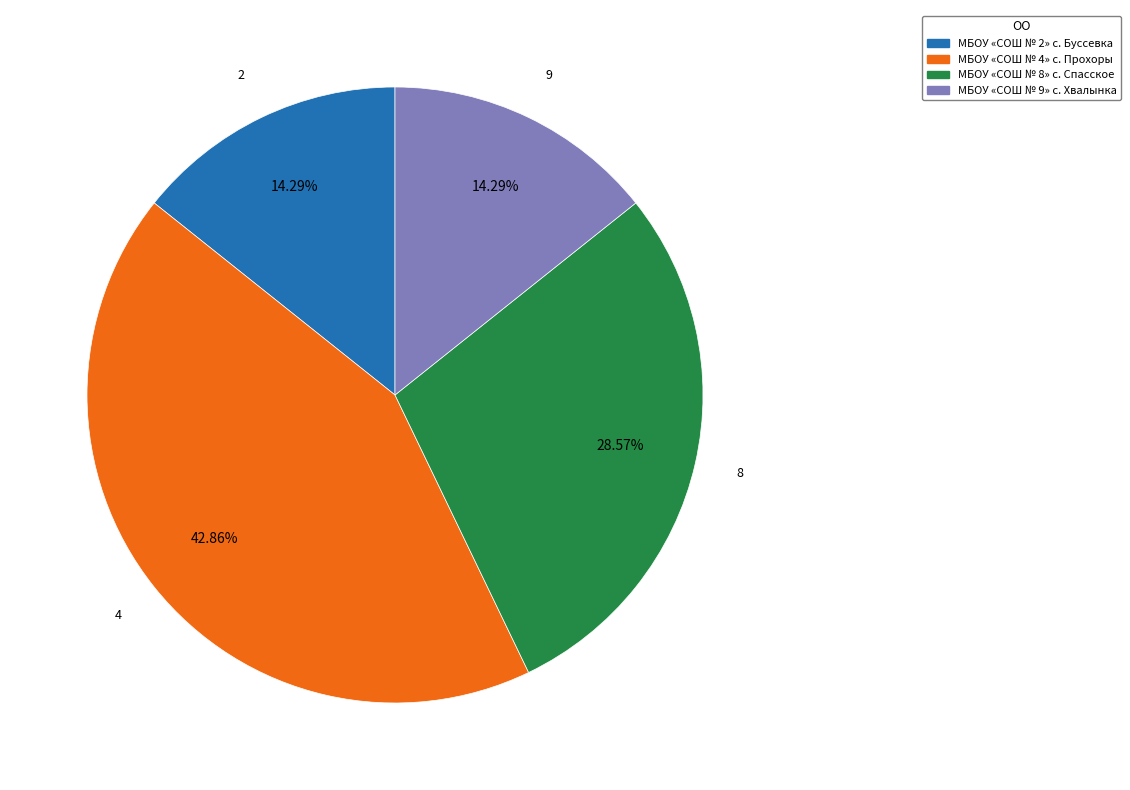

Approximately how many times larger is the value at МБОУ «СОШ № 4» с. Прохоры compared to МБОУ «СОШ № 2» с. Буссевка?

3.0